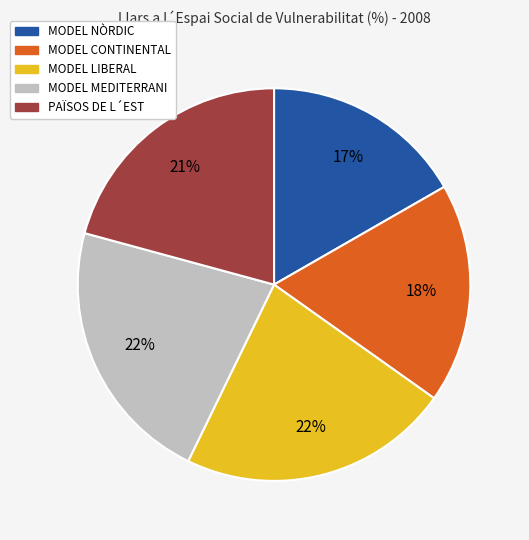

What percentage is the MODEL NÒRDIC slice, to the nearest percent?

17%